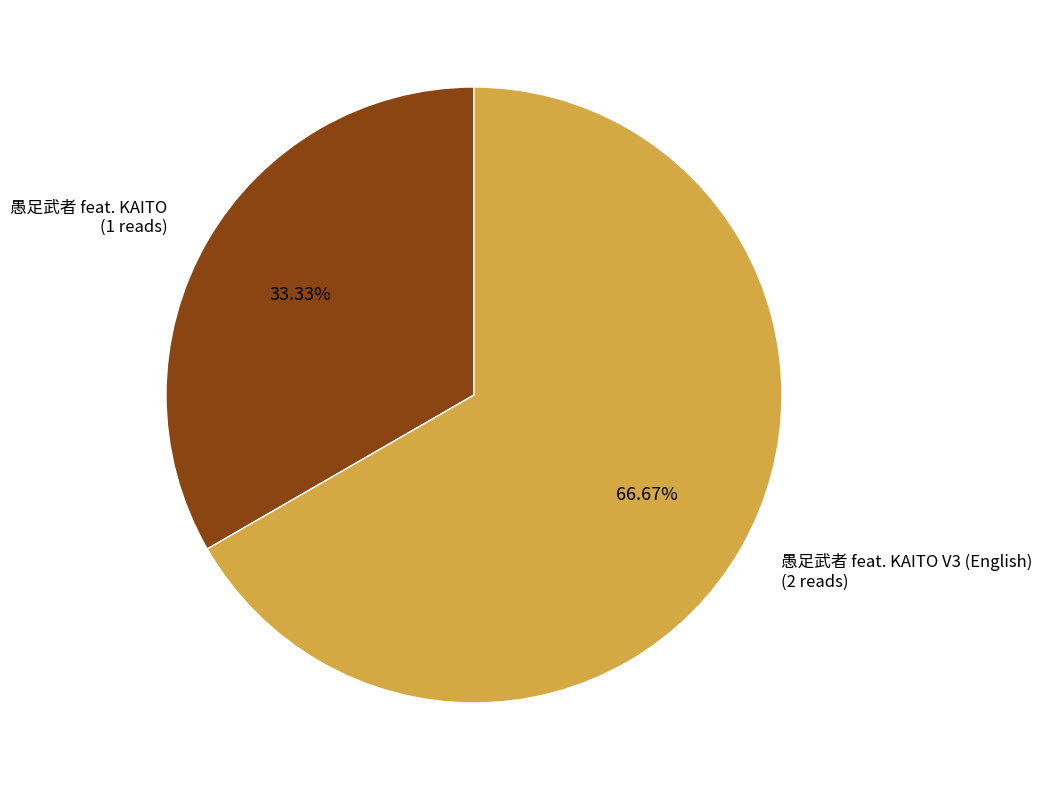

Does any single category account for the majority?

Yes